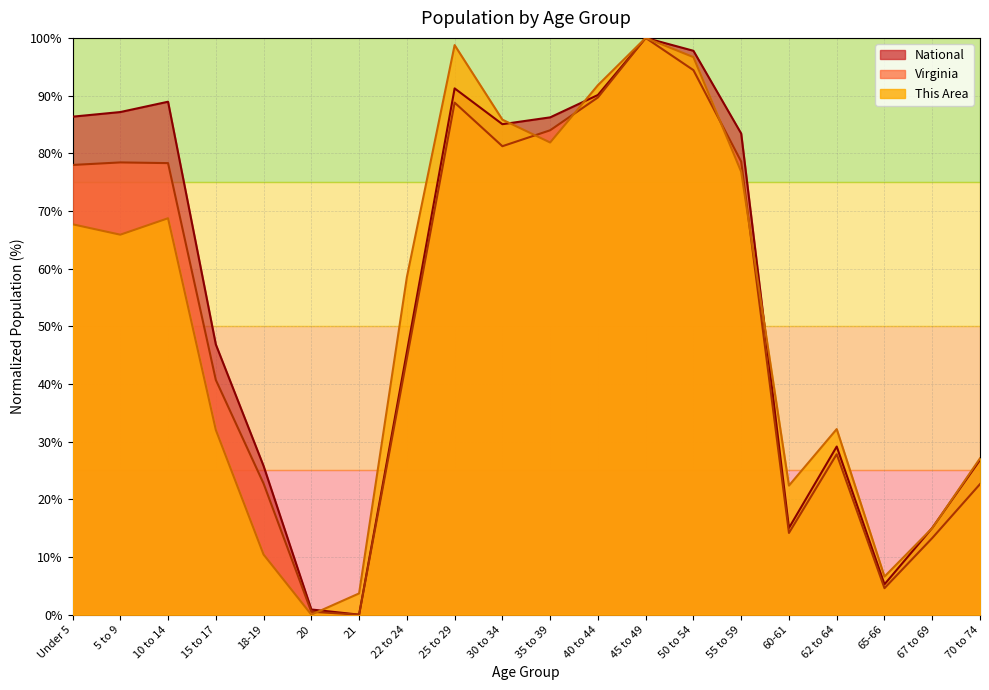

How many interior local valleys does the Virginia series have?

4